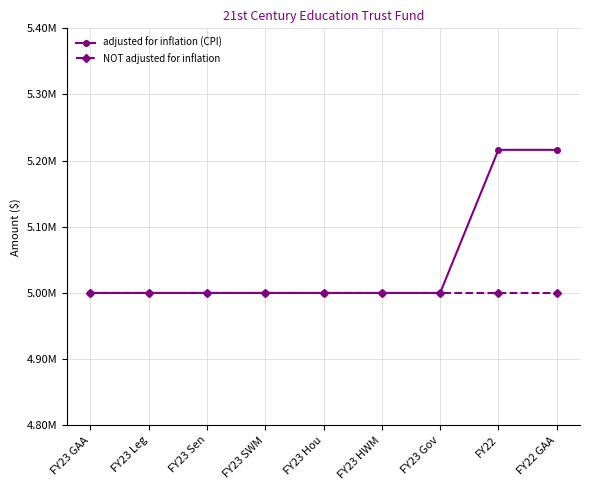

Reading right to left, transcribe all the data shown in this chart.

adjusted for inflation (CPI): 5216311	5216311	5000000	5000000	5000000	5000000	5000000	5000000	5000000
NOT adjusted for inflation: 5000000	5000000	5000000	5000000	5000000	5000000	5000000	5000000	5000000